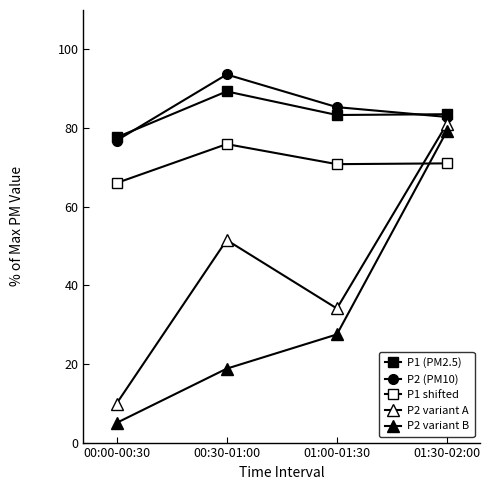

The value of P1 shifted at 00:30-01:00 is 75.9. True or false?

True